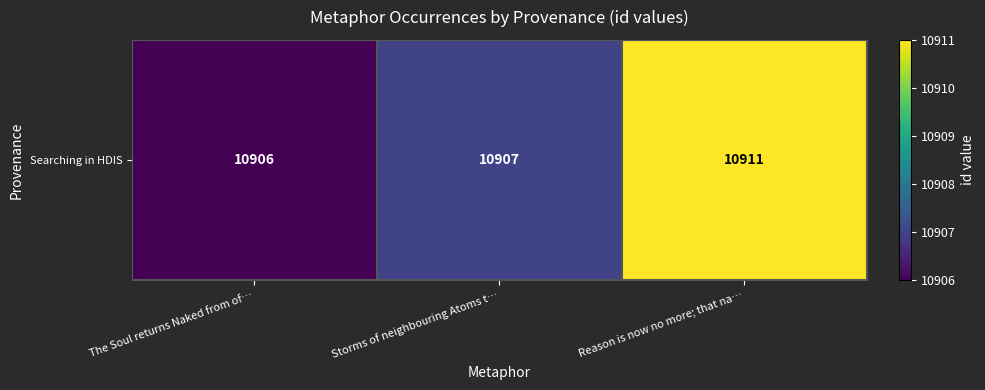

List the labels in order of value, largest first.

Reason is now no more; that na…, Storms of neighbouring Atoms t…, The Soul returns Naked from of…